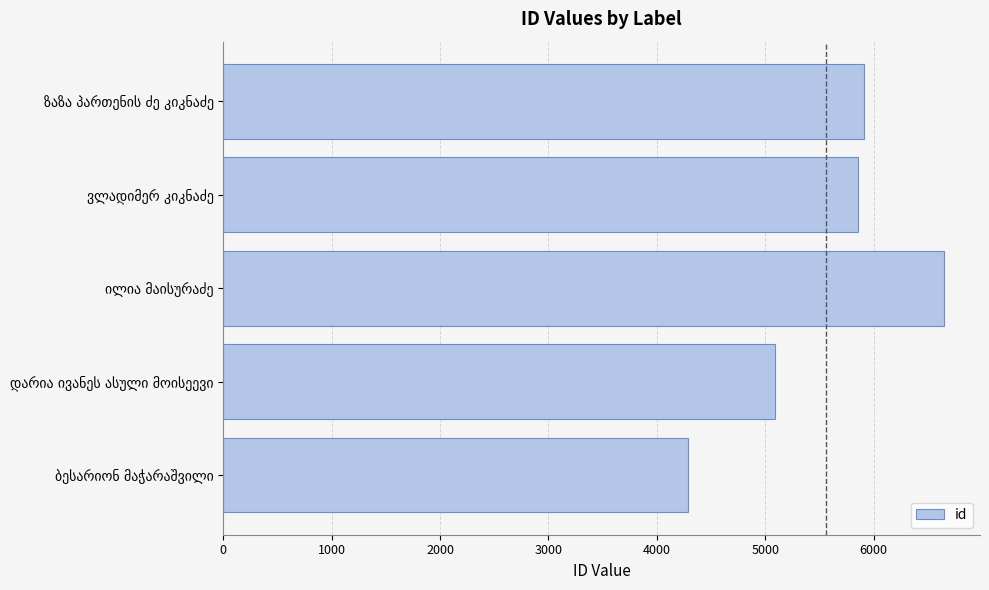

What is the minimum value shown in the chart?

4285